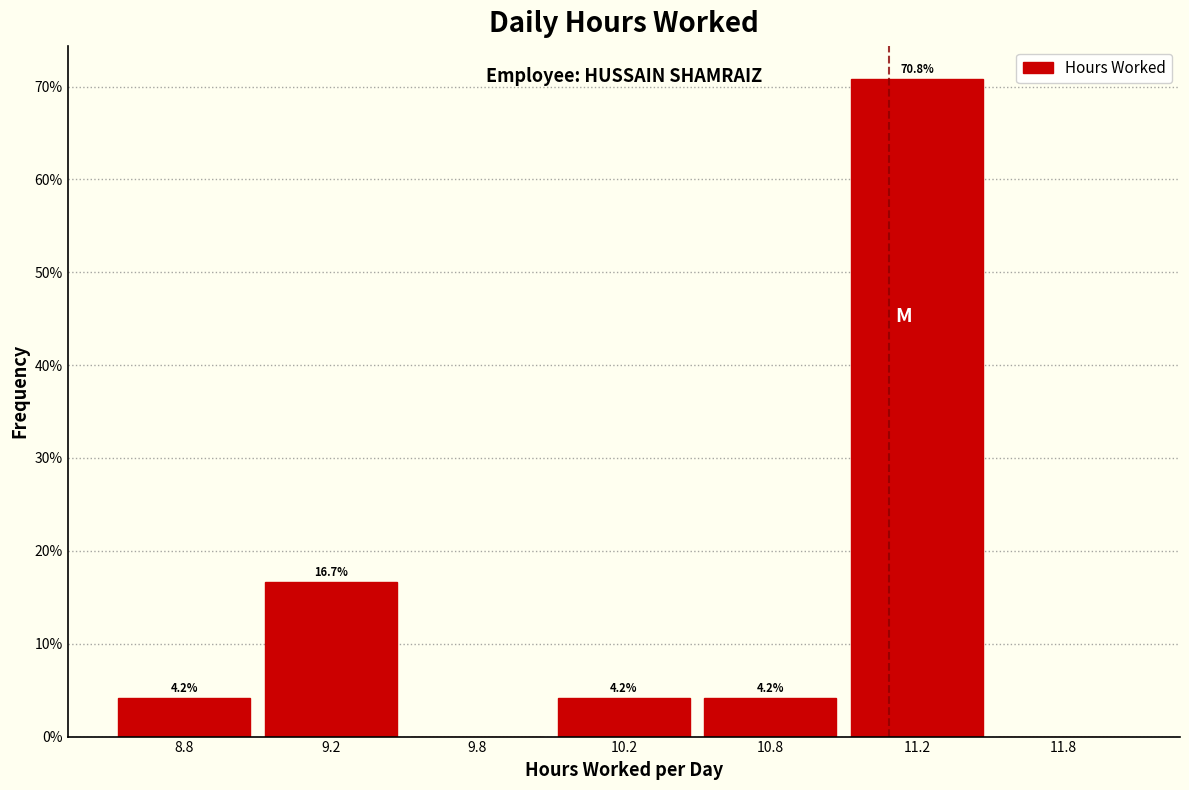

Reading left to right, what are all the values shown in this chart?

8.8=4.2	9.2=16.7	9.8=0.0	10.2=4.2	10.8=4.2	11.2=70.8	11.8=0.0